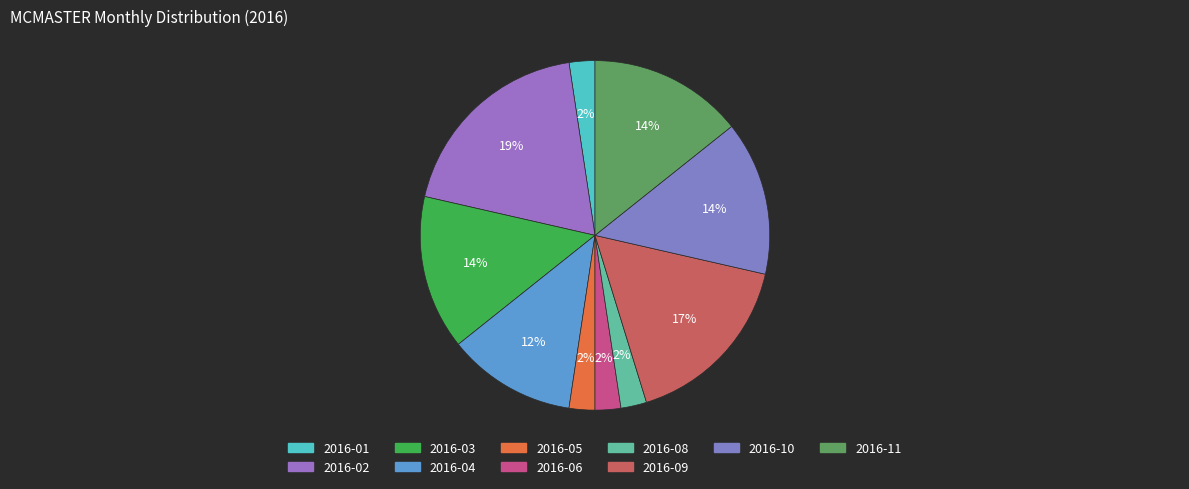

How many slices are in this pie chart?

10